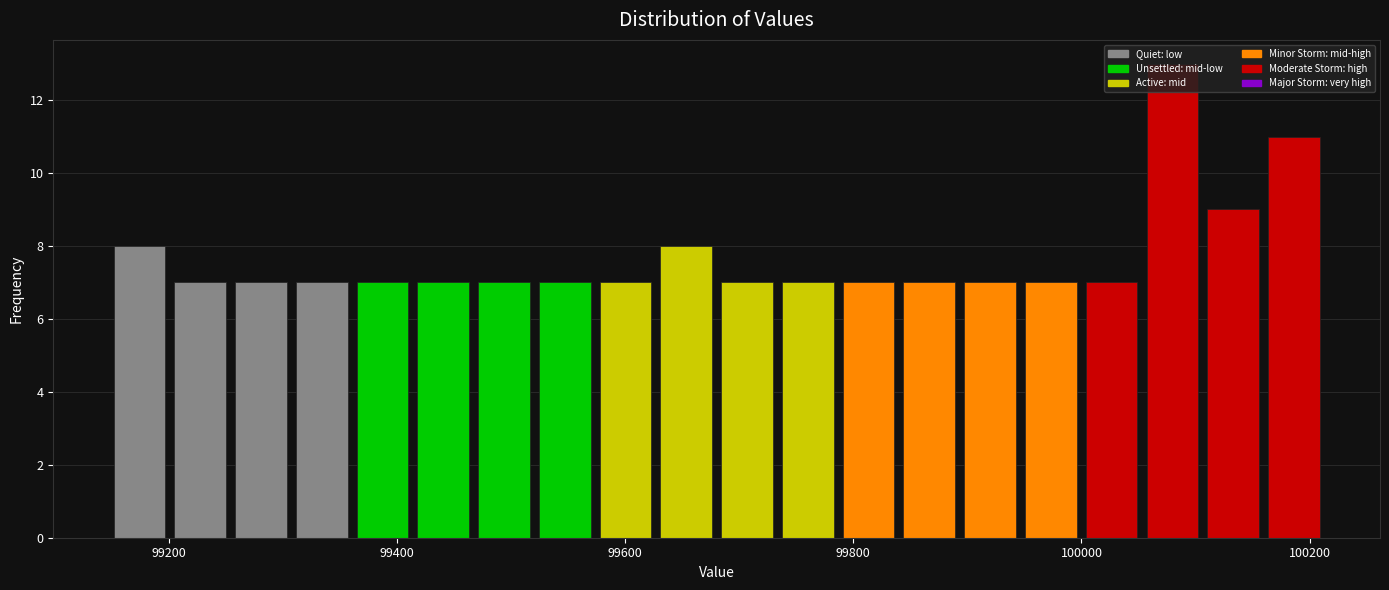

Read against the x-axis, roughly where is the centre of the tallest bar?

100080